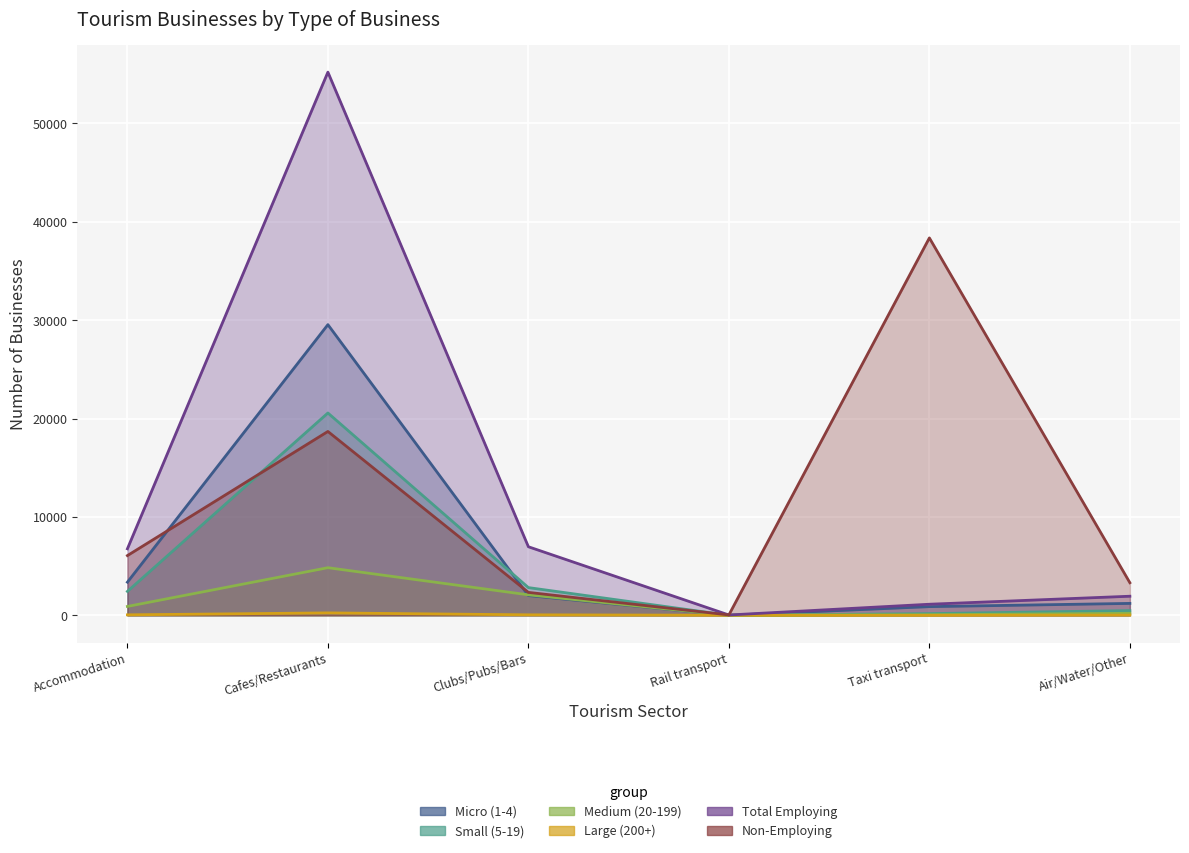

Does the chart display data point markers on the line(s)?

No